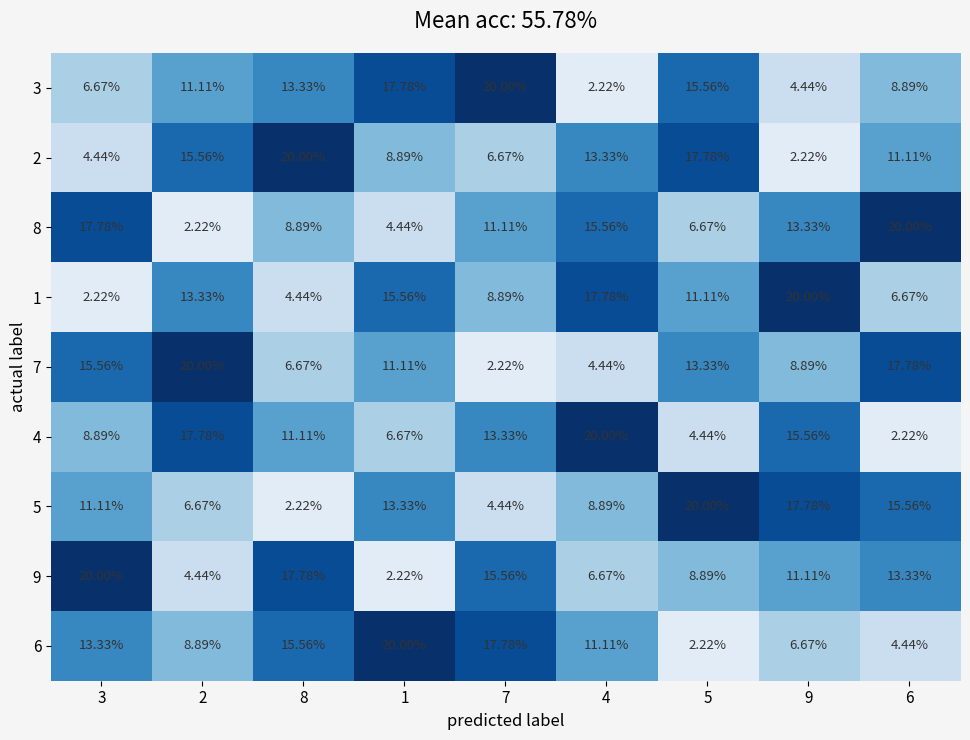

At 8, list the series in order from largest to smallest.

2, 9, 6, 3, 4, 8, 7, 1, 5